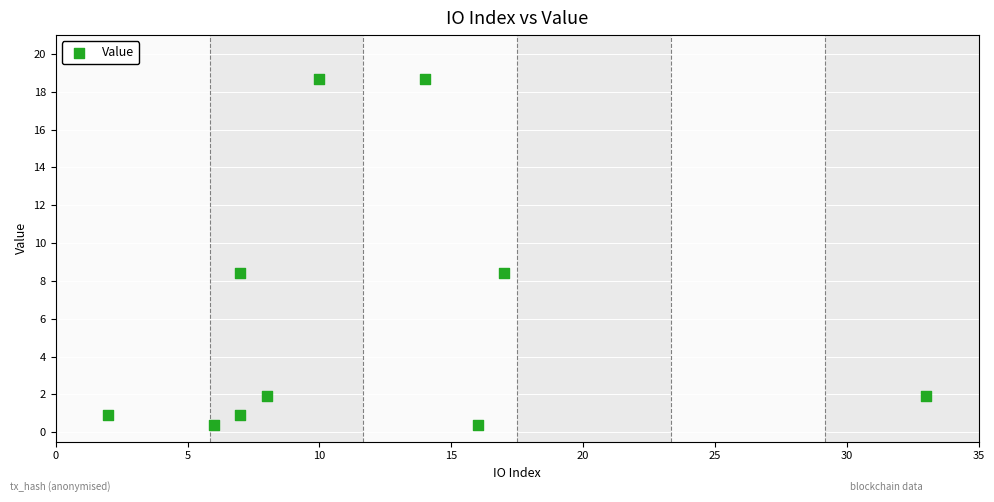

What is the average Y value?

6.1